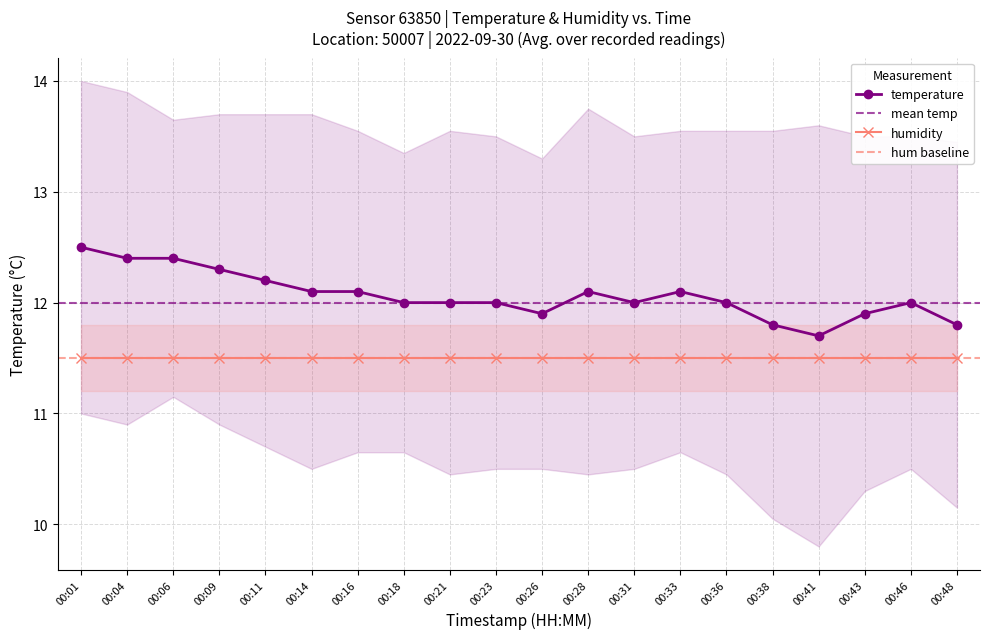

Reading right to left, extract all data points from this chart.

00:48=11.8	00:46=12.0	00:43=11.9	00:41=11.7	00:38=11.8	00:36=12.0	00:33=12.1	00:31=12.0	00:28=12.1	00:26=11.9	00:23=12.0	00:21=12.0	00:18=12.0	00:16=12.1	00:14=12.1	00:11=12.2	00:09=12.3	00:06=12.4	00:04=12.4	00:01=12.5